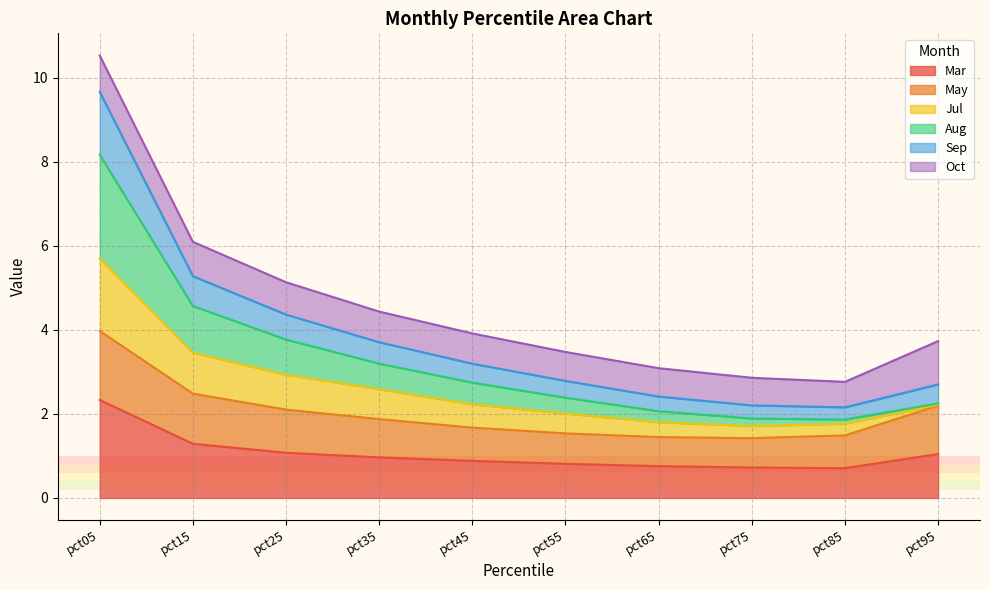

What is the value of the Aug point at the 4th from the left?

3.2